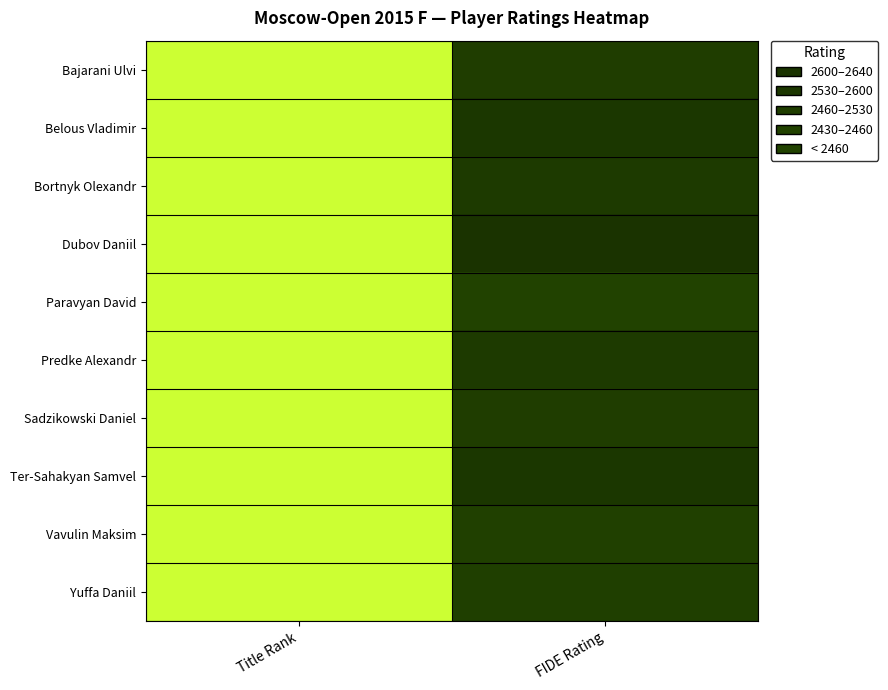

What is the spread (max minus min) of values at Title Rank?

2